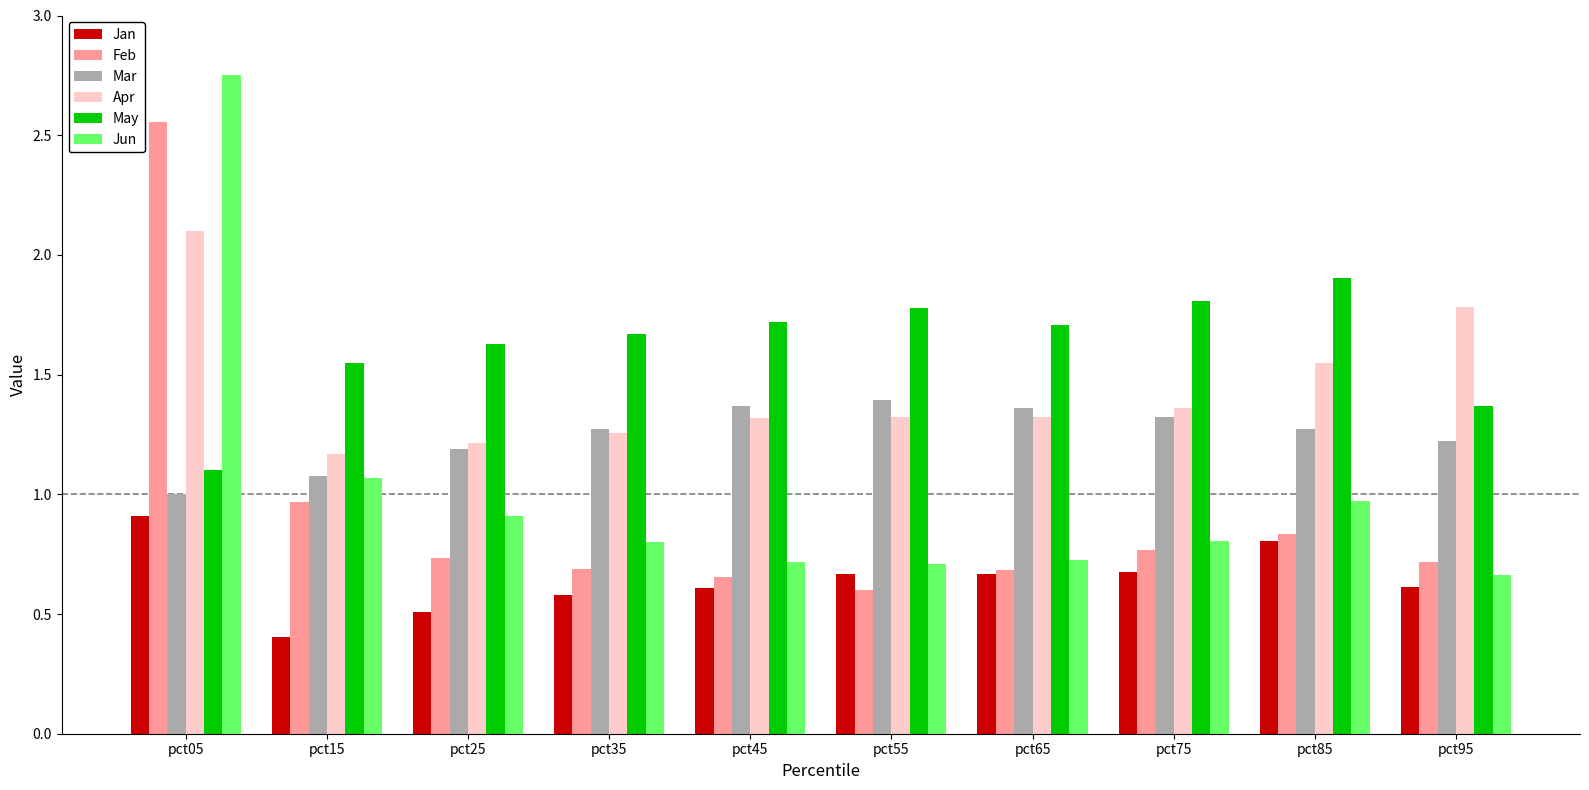

What is the difference between the maximum and minimum values in the Jun series?

2.1